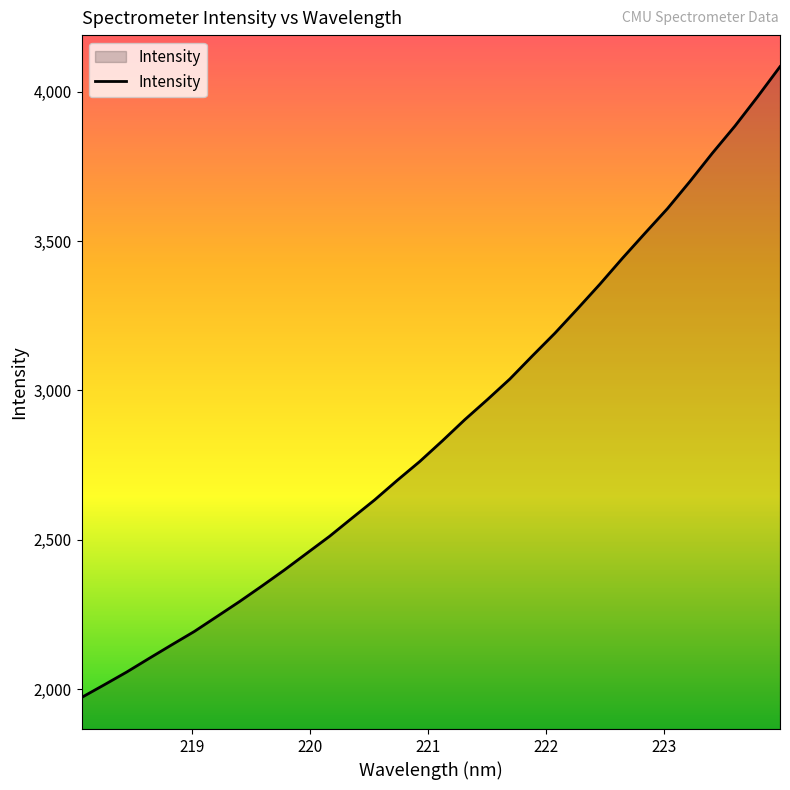

What is the maximum value shown in the chart?

4084.0